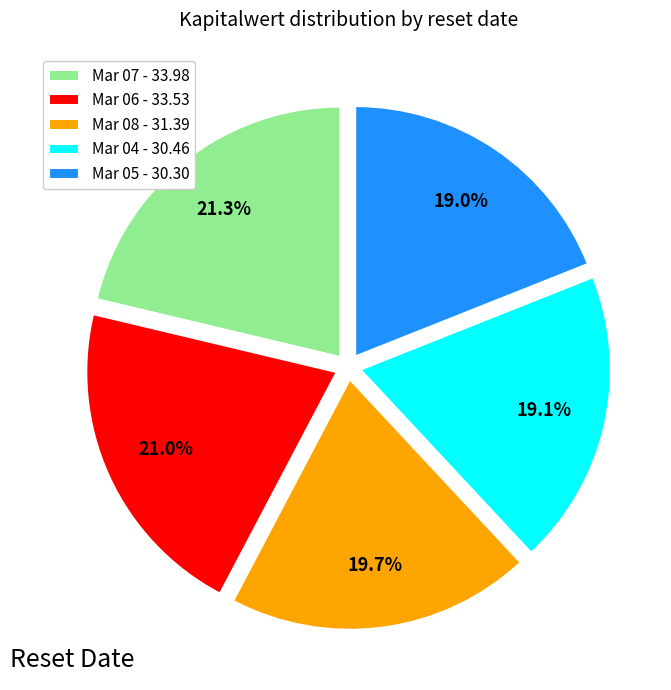

Approximately how many times larger is the value at Mar 07 - 33.98 compared to Mar 06 - 33.53?

1.0